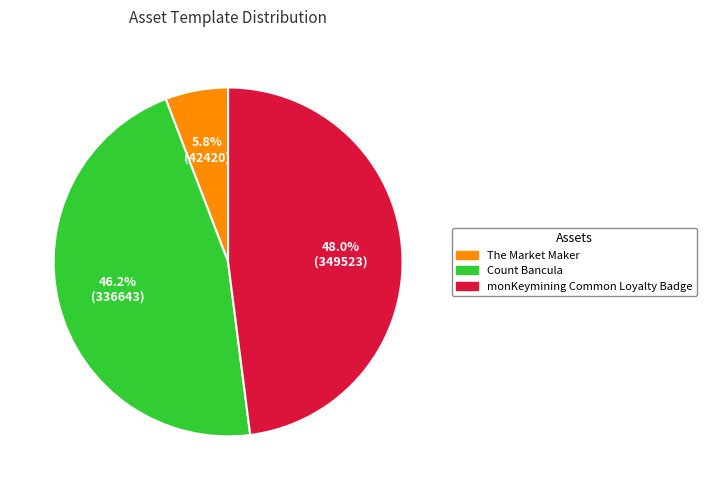

To the nearest percent, what is the difference between the The Market Maker and Count Bancula slice percentages?

40%